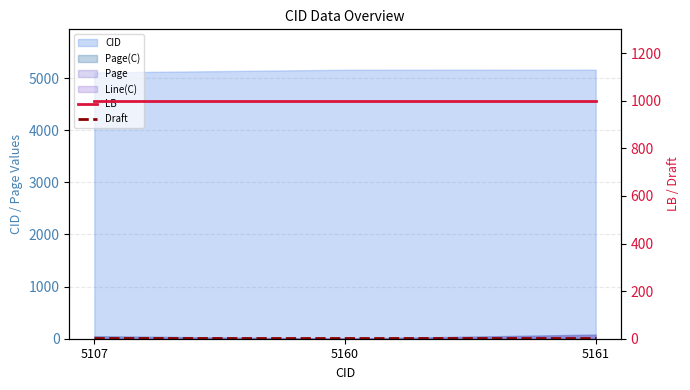

Which label corresponds to the smallest value in the chart?

5107